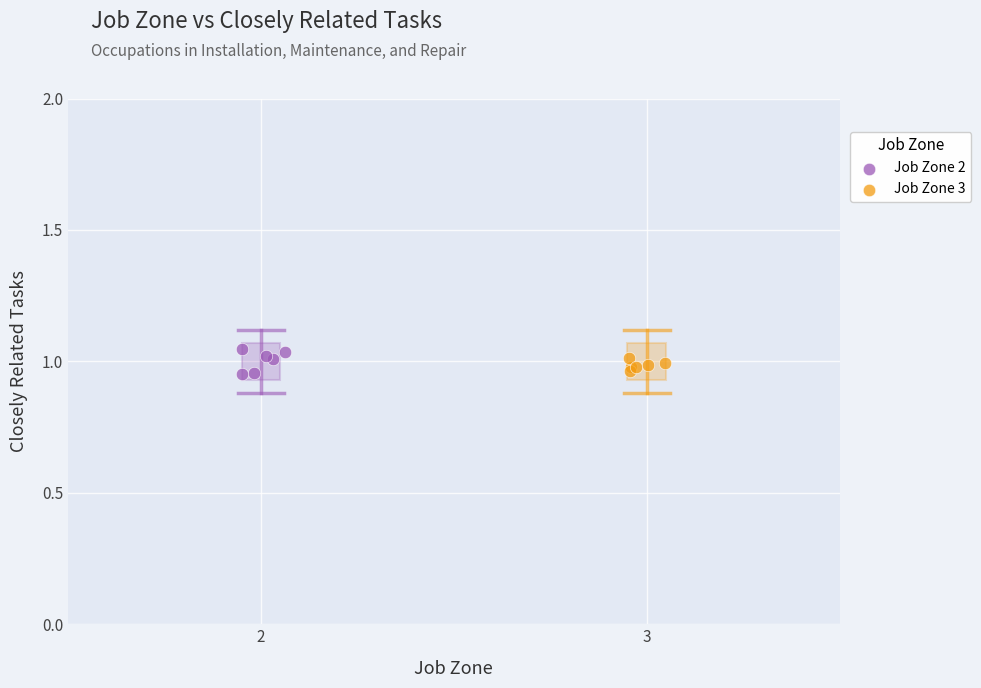

Which series has the largest Y range (max minus min)?

Job Zone 2